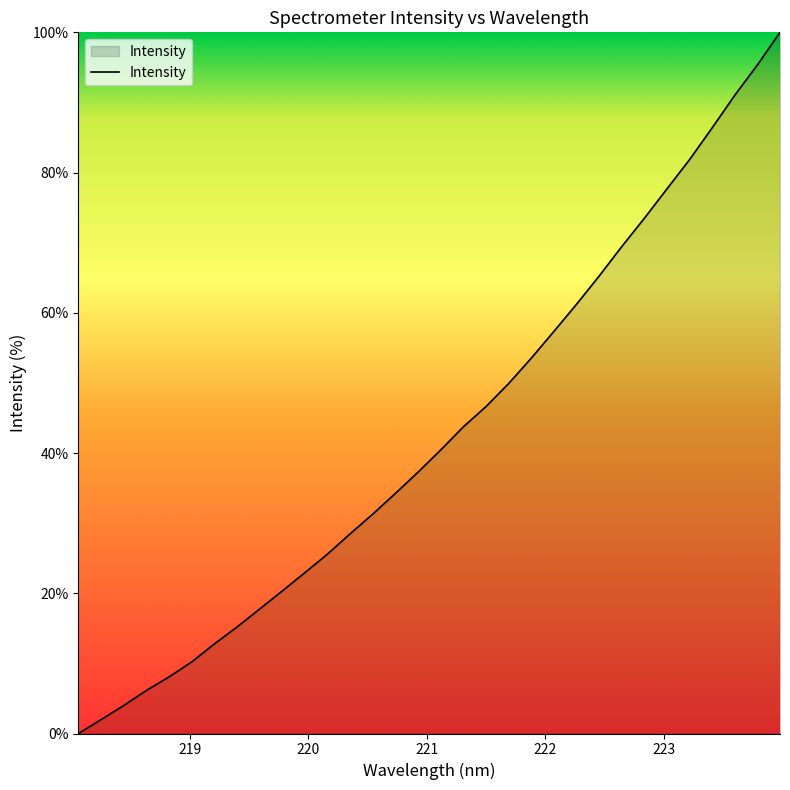

What is the difference between the maximum and minimum values?

100.0